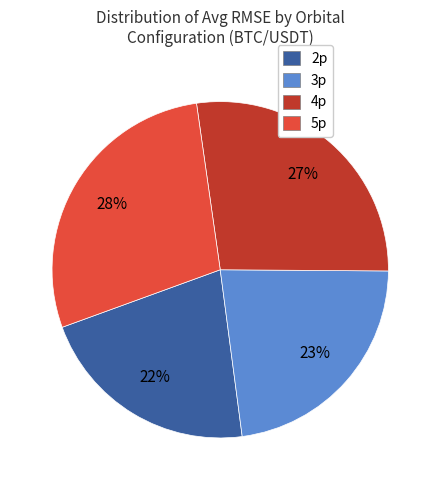

To the nearest percent, what is the average slice percentage?

25%